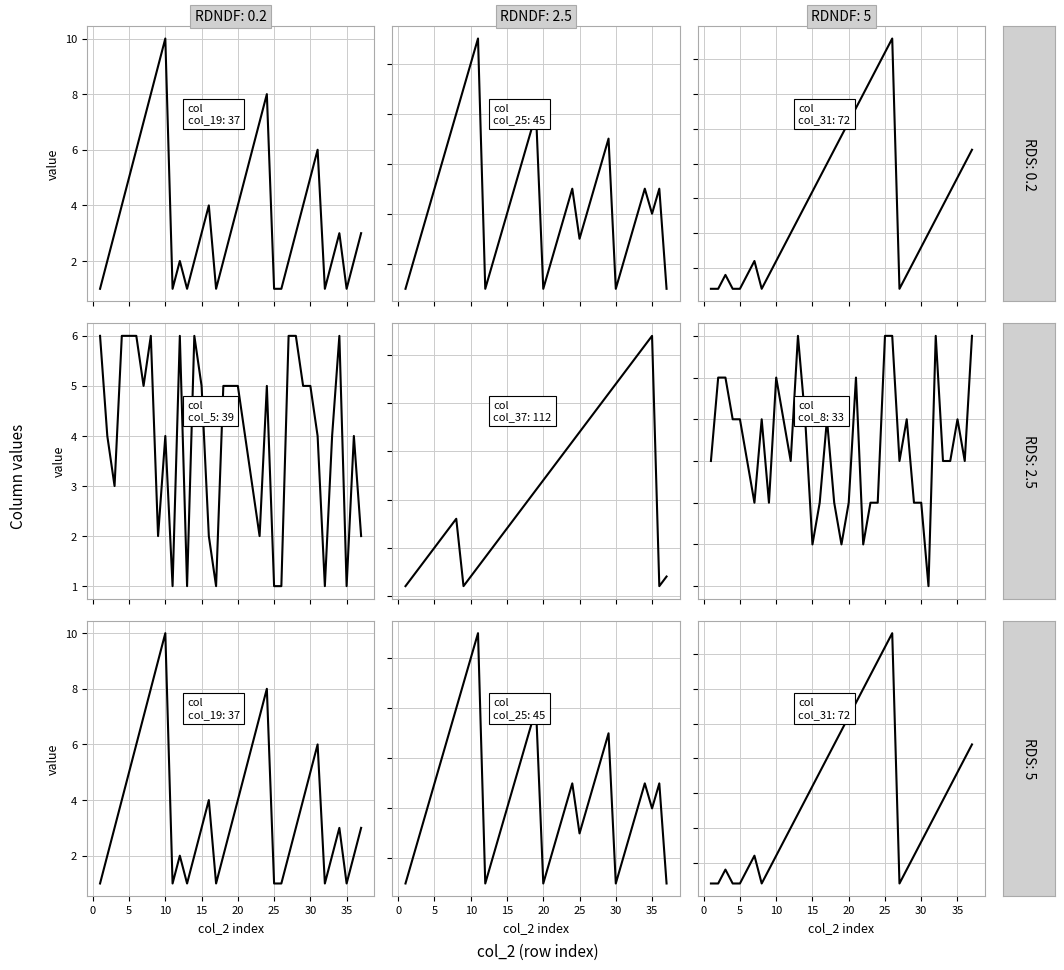

True or false: col_19 and col_31 intersect in this chart.

True